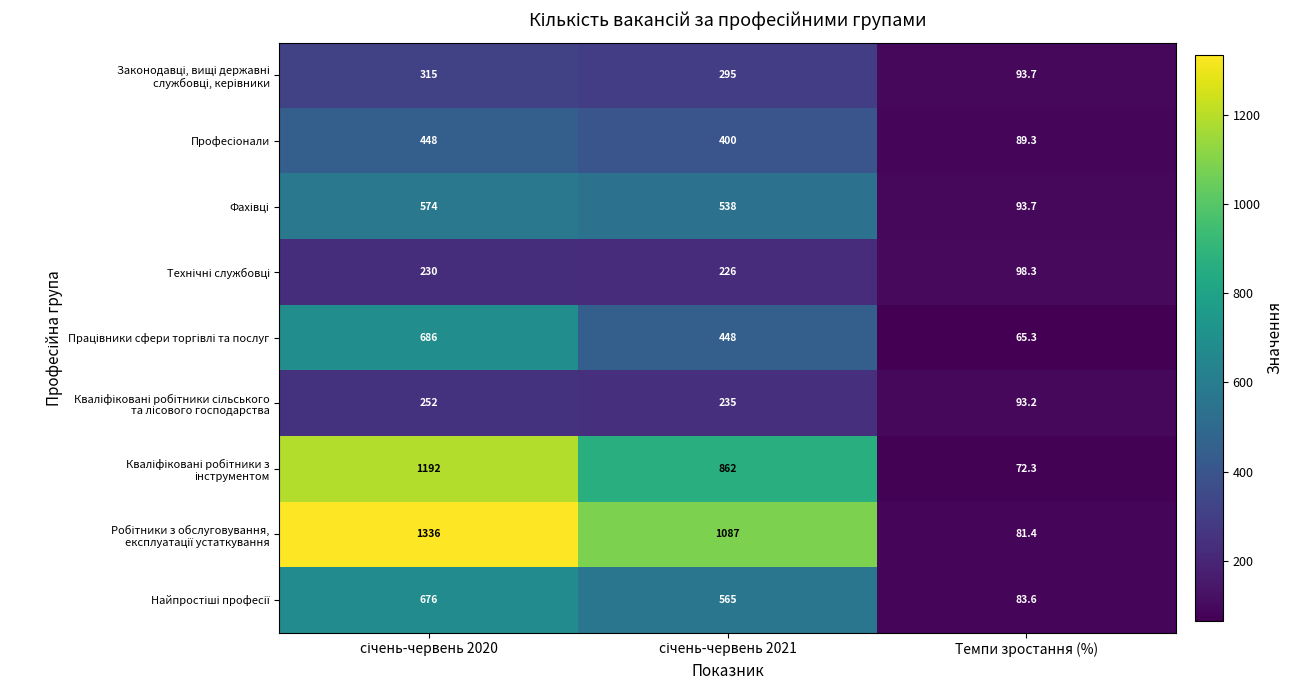

Which label corresponds to the smallest value in the chart?

Темпи зростання (%)